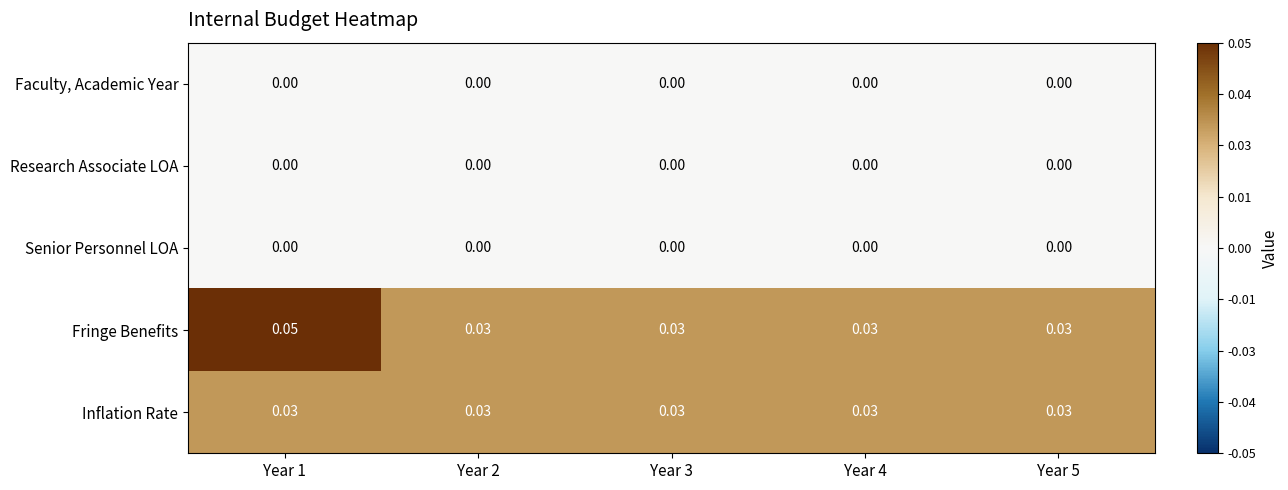

Is the value of Research Associate LOA at Year 3 greater than the value of Fringe Benefits at Year 2?

No